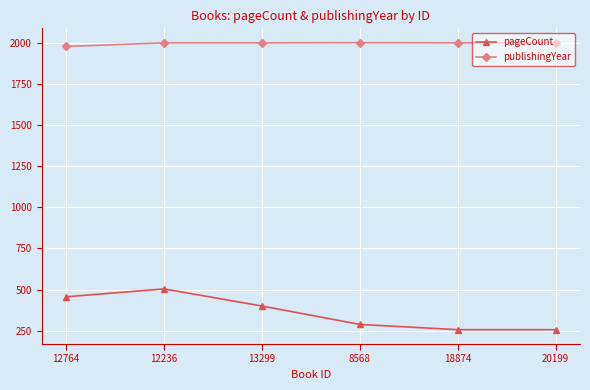

True or false: publishingYear has a value of 1345 at 20199.

False